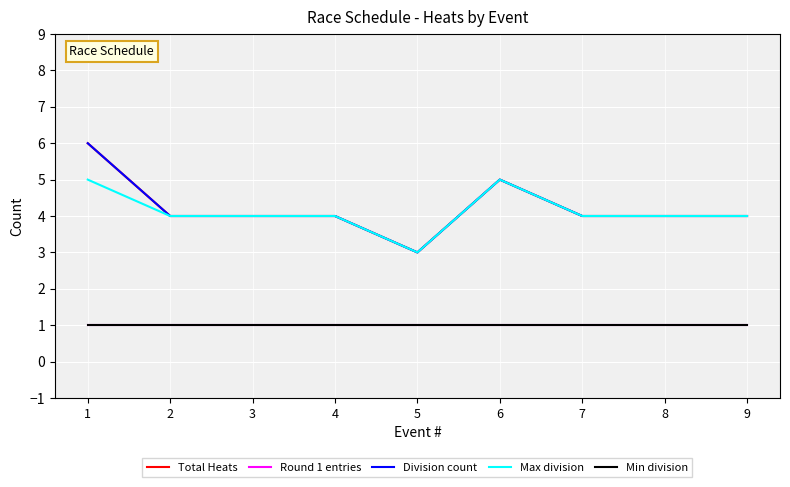

Reading right to left, what are all the values shown in this chart?

Total Heats: 9=4	8=4	7=4	6=5	5=3	4=4	3=4	2=4	1=6
Round 1 entries: 9=1	8=1	7=1	6=1	5=1	4=1	3=1	2=1	1=1
Division count: 9=4	8=4	7=4	6=5	5=3	4=4	3=4	2=4	1=6
Max division: 9=4	8=4	7=4	6=5	5=3	4=4	3=4	2=4	1=5
Min division: 9=1	8=1	7=1	6=1	5=1	4=1	3=1	2=1	1=1